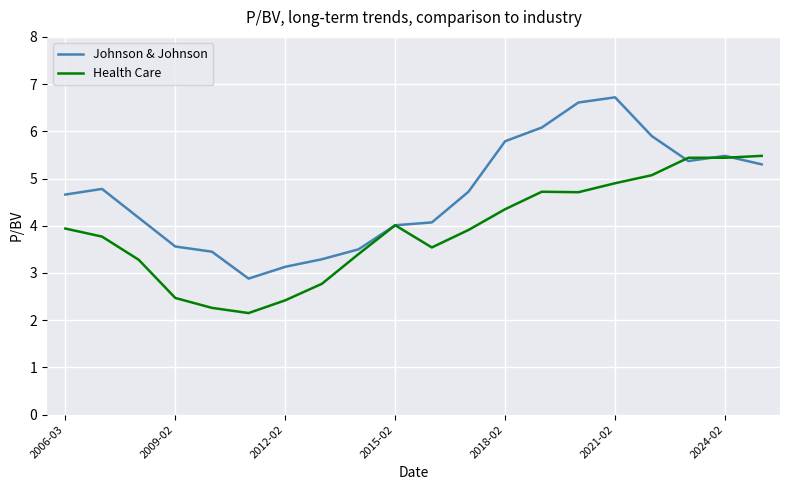

Which series has the widest spread of values?

Johnson & Johnson